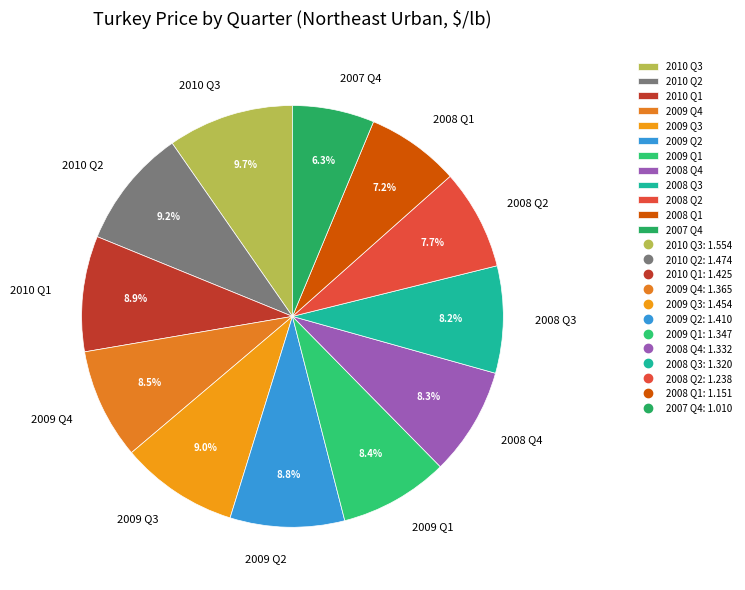

What is the ratio of the value at 2010 Q3 to the value at 2009 Q4?

1.1